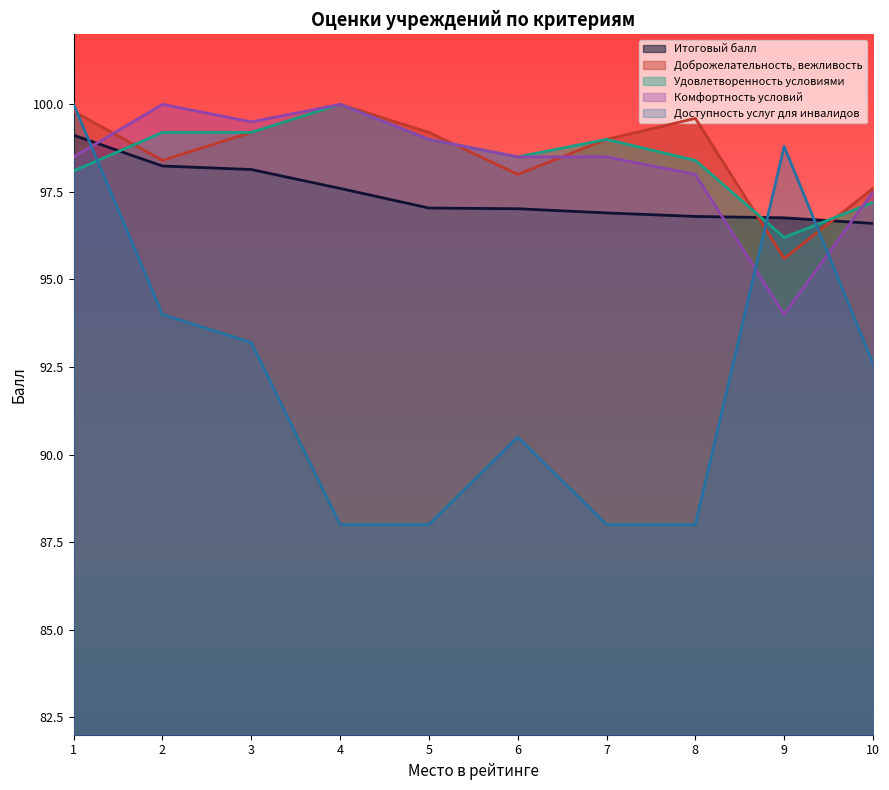

Reading left to right, what are all the values shown in this chart?

Итоговый балл: 99.1	98.2	98.1	97.6	97.0	97.0	96.9	96.8	96.8	96.6
Доброжелательность, вежливость: 99.8	98.4	99.2	100.0	99.2	98.0	99.0	99.6	95.6	97.6
Удовлетворенность условиями: 98.1	99.2	99.2	100.0	99.0	98.5	99.0	98.4	96.2	97.2
Комфортность условий: 98.5	100.0	99.5	100.0	99.0	98.5	98.5	98.0	94.0	97.5
Доступность услуг для инвалидов: 100.0	94.0	93.2	88.0	88.0	90.5	88.0	88.0	98.8	92.6